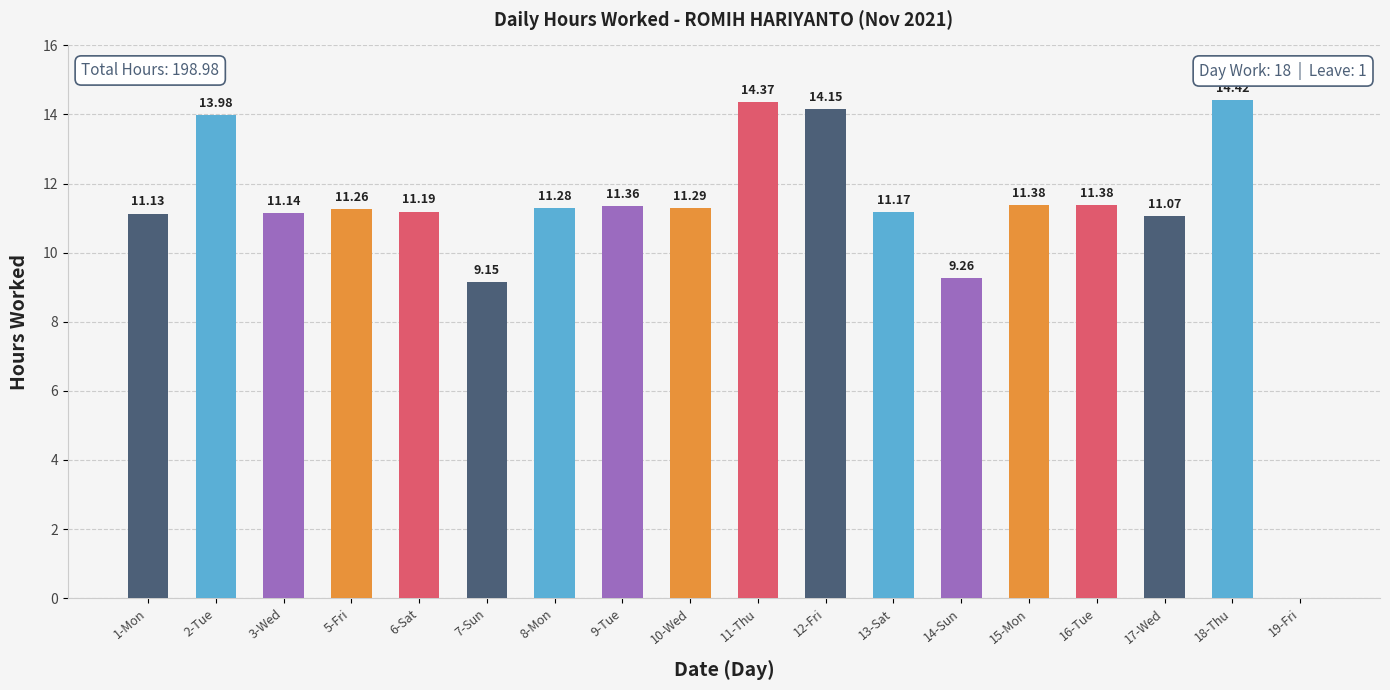

Where does the data first go above 11?

1-Mon